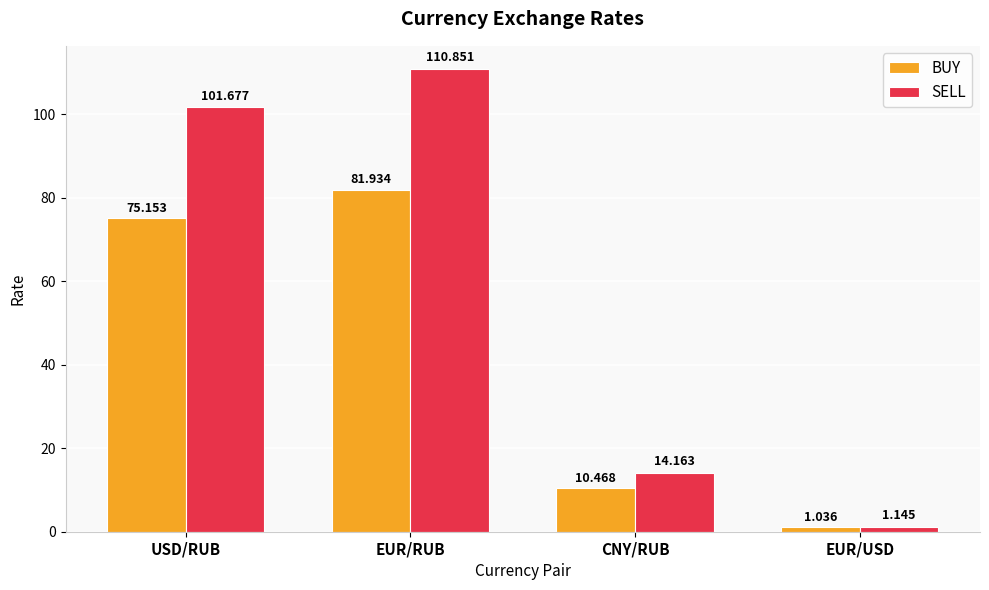

At which category does the chart reach its minimum across all series?

EUR/USD